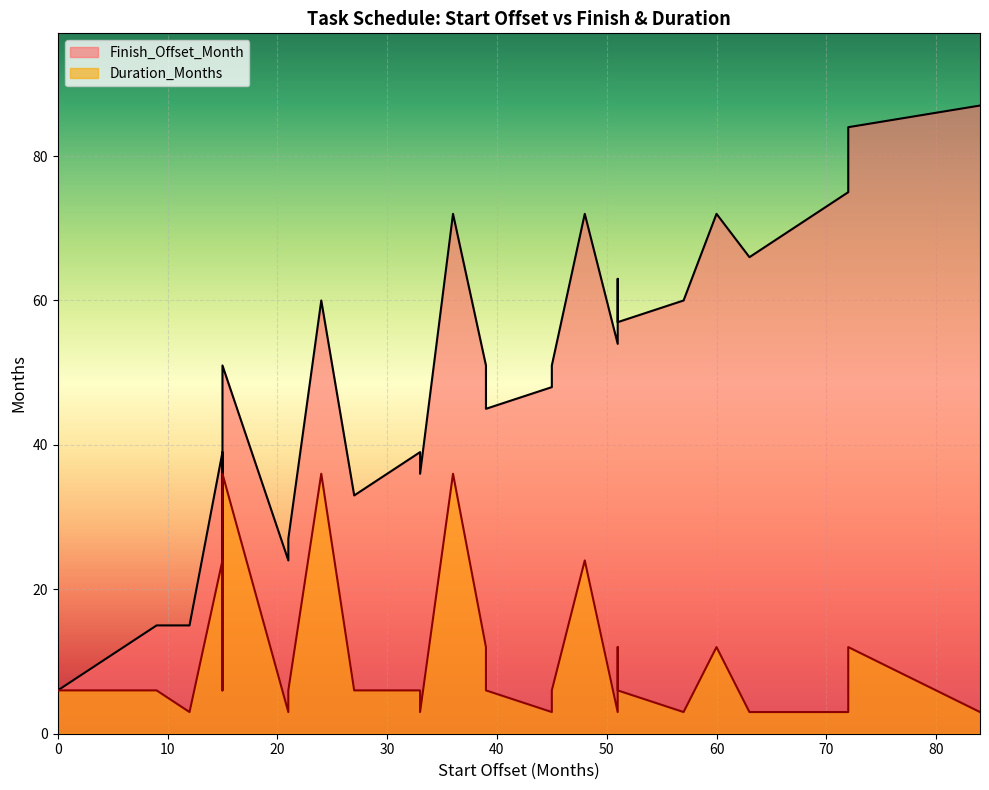

What is the sum of all Finish_Offset_Month values?

1866